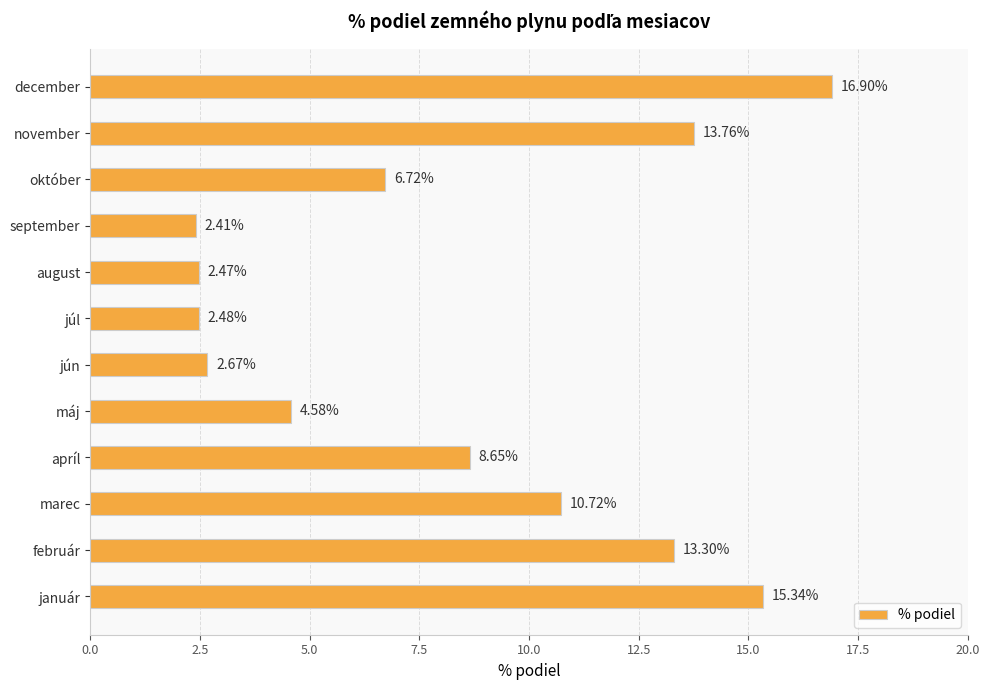

What is the average value?

8.3